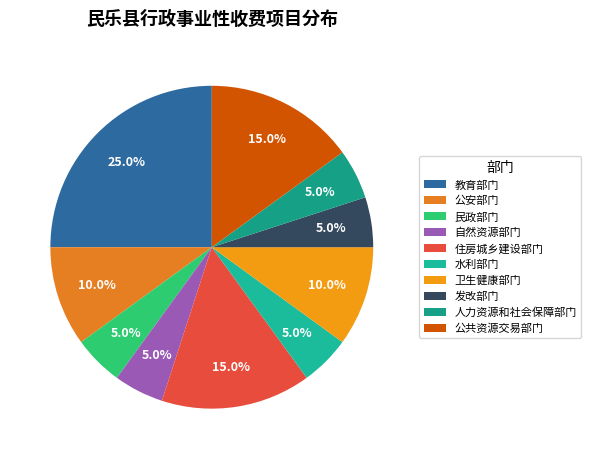

Is it true that 民政部门 is 1% of the pie?

False